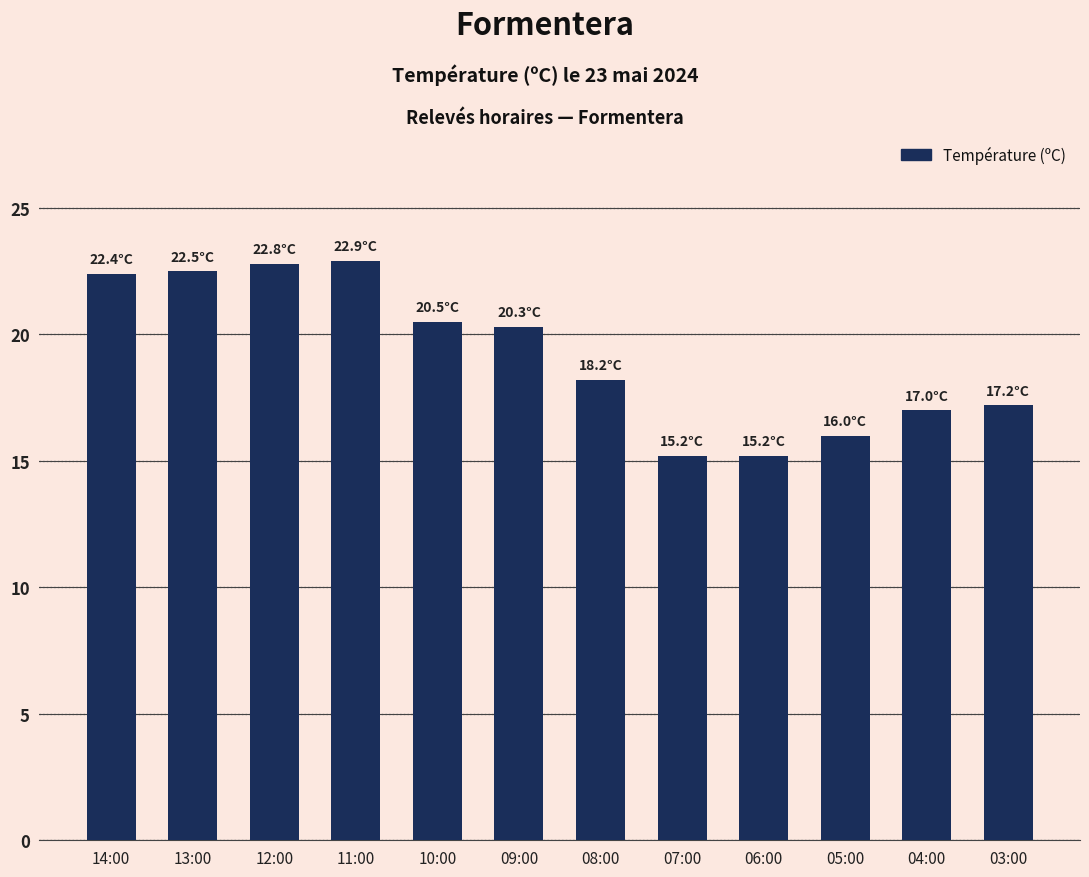

What is the change in value from 14:00 to 06:00?

-7.2